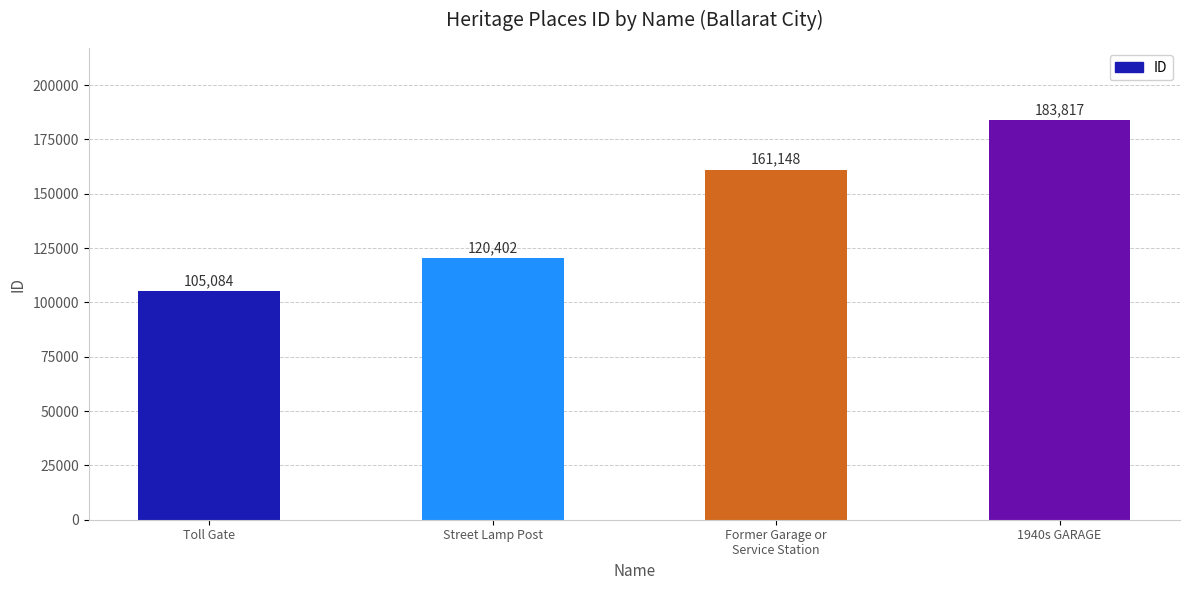

What is the sum of all values?

570451